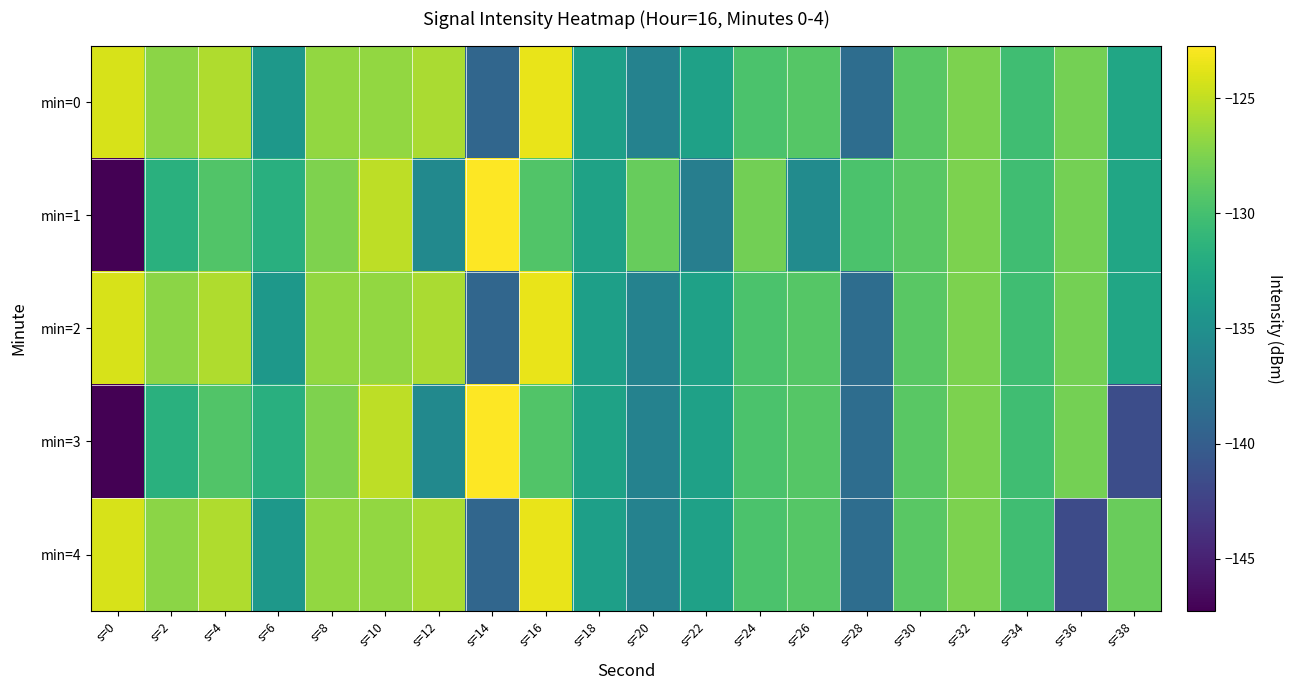

Reading right to left, extract all data points from this chart.

min=0: s=38=-132.7	s=36=-127.9	s=34=-130.3	s=32=-127.6	s=30=-129.0	s=28=-138.5	s=26=-129.2	s=24=-129.7	s=22=-133.2	s=20=-136.3	s=18=-133.4	s=16=-123.5	s=14=-139.2	s=12=-125.9	s=10=-126.7	s=8=-126.7	s=6=-134.1	s=4=-125.7	s=2=-127.0	s=0=-124.3
min=1: s=38=-132.7	s=36=-127.9	s=34=-130.3	s=32=-127.6	s=30=-129.0	s=28=-129.7	s=26=-135.5	s=24=-127.9	s=22=-136.7	s=20=-128.5	s=18=-133.1	s=16=-129.3	s=14=-122.7	s=12=-135.6	s=10=-125.2	s=8=-127.4	s=6=-131.8	s=4=-129.4	s=2=-131.7	s=0=-147.3
min=2: s=38=-132.7	s=36=-127.9	s=34=-130.3	s=32=-127.6	s=30=-129.0	s=28=-138.5	s=26=-129.2	s=24=-129.7	s=22=-133.2	s=20=-136.3	s=18=-133.4	s=16=-123.5	s=14=-139.2	s=12=-125.9	s=10=-126.7	s=8=-126.7	s=6=-134.1	s=4=-125.7	s=2=-127.0	s=0=-124.3
min=3: s=38=-141.5	s=36=-127.9	s=34=-130.3	s=32=-127.6	s=30=-129.0	s=28=-138.5	s=26=-129.2	s=24=-129.7	s=22=-133.2	s=20=-136.3	s=18=-133.1	s=16=-129.3	s=14=-122.7	s=12=-135.6	s=10=-125.2	s=8=-127.4	s=6=-131.8	s=4=-129.4	s=2=-131.7	s=0=-147.3
min=4: s=38=-128.3	s=36=-141.7	s=34=-130.3	s=32=-127.6	s=30=-129.0	s=28=-138.5	s=26=-129.2	s=24=-129.7	s=22=-133.2	s=20=-136.3	s=18=-133.4	s=16=-123.5	s=14=-139.2	s=12=-125.9	s=10=-126.7	s=8=-126.7	s=6=-134.1	s=4=-125.7	s=2=-127.0	s=0=-124.3